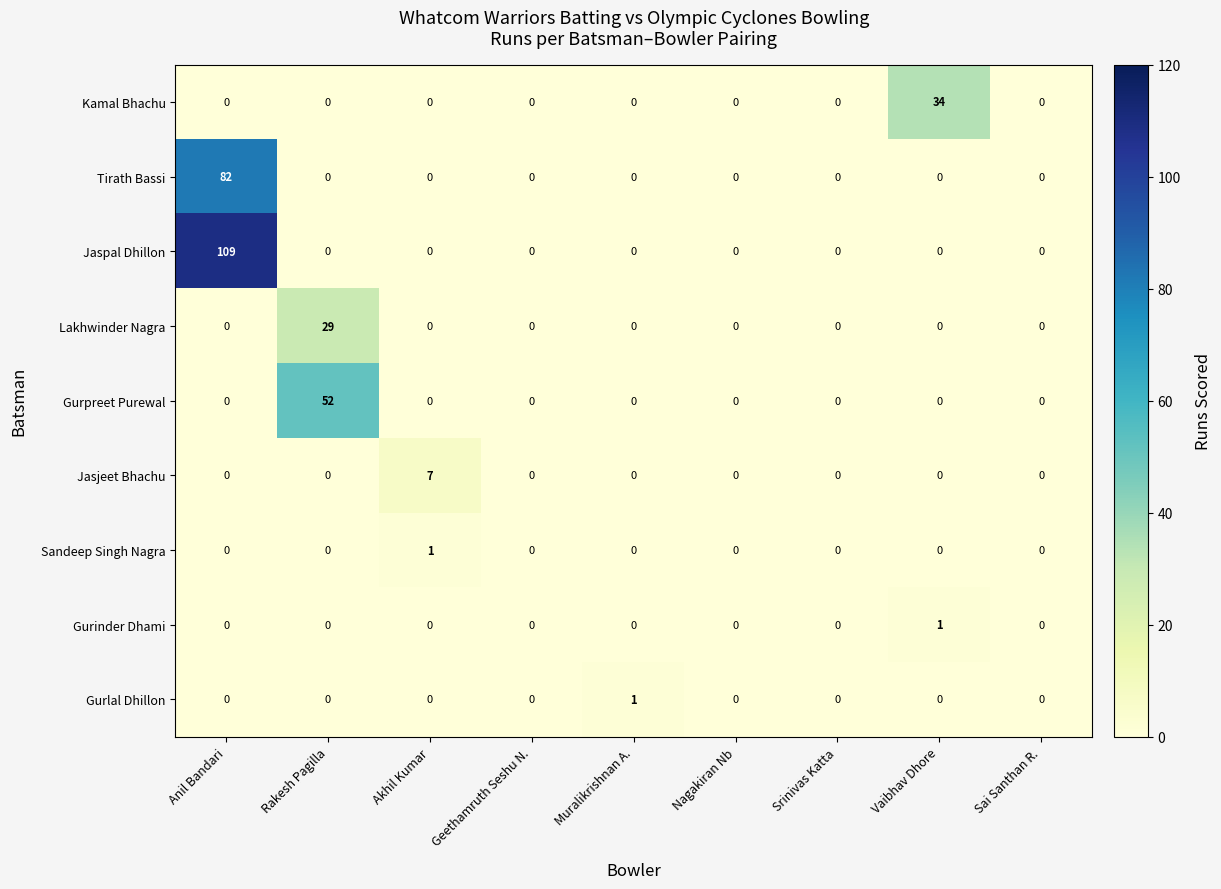

Which category has the highest value in the Jaspal Dhillon series?

Anil Bandari